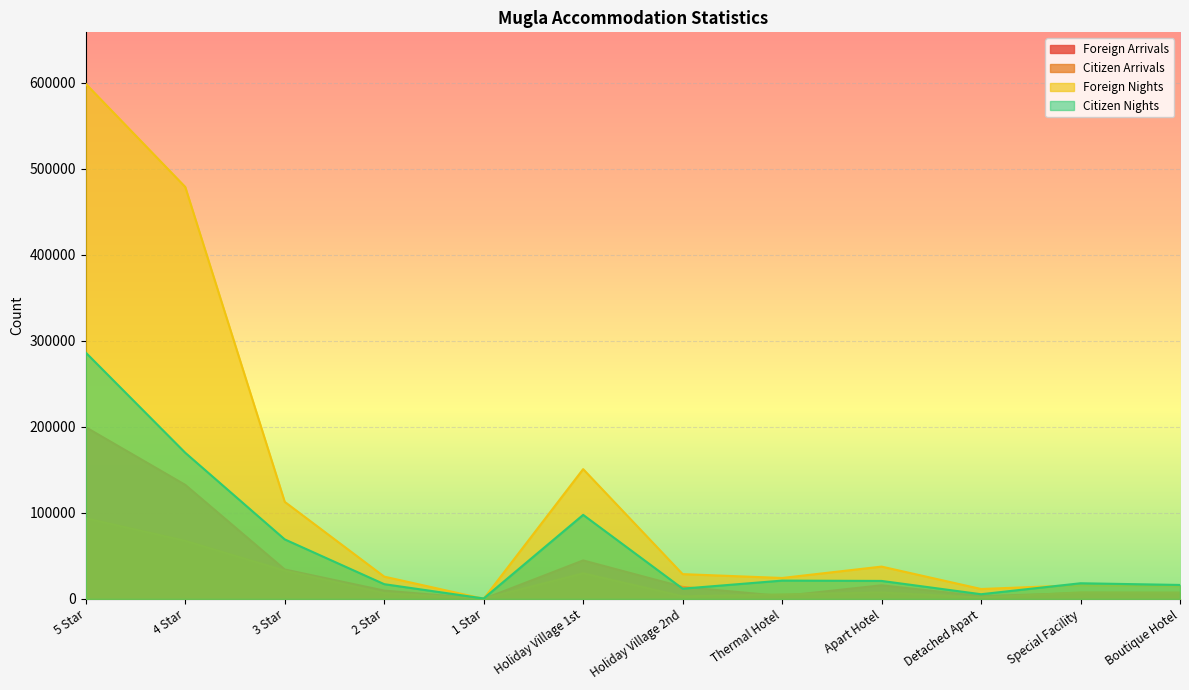

Which series has the largest total across all categories?

Foreign Nights